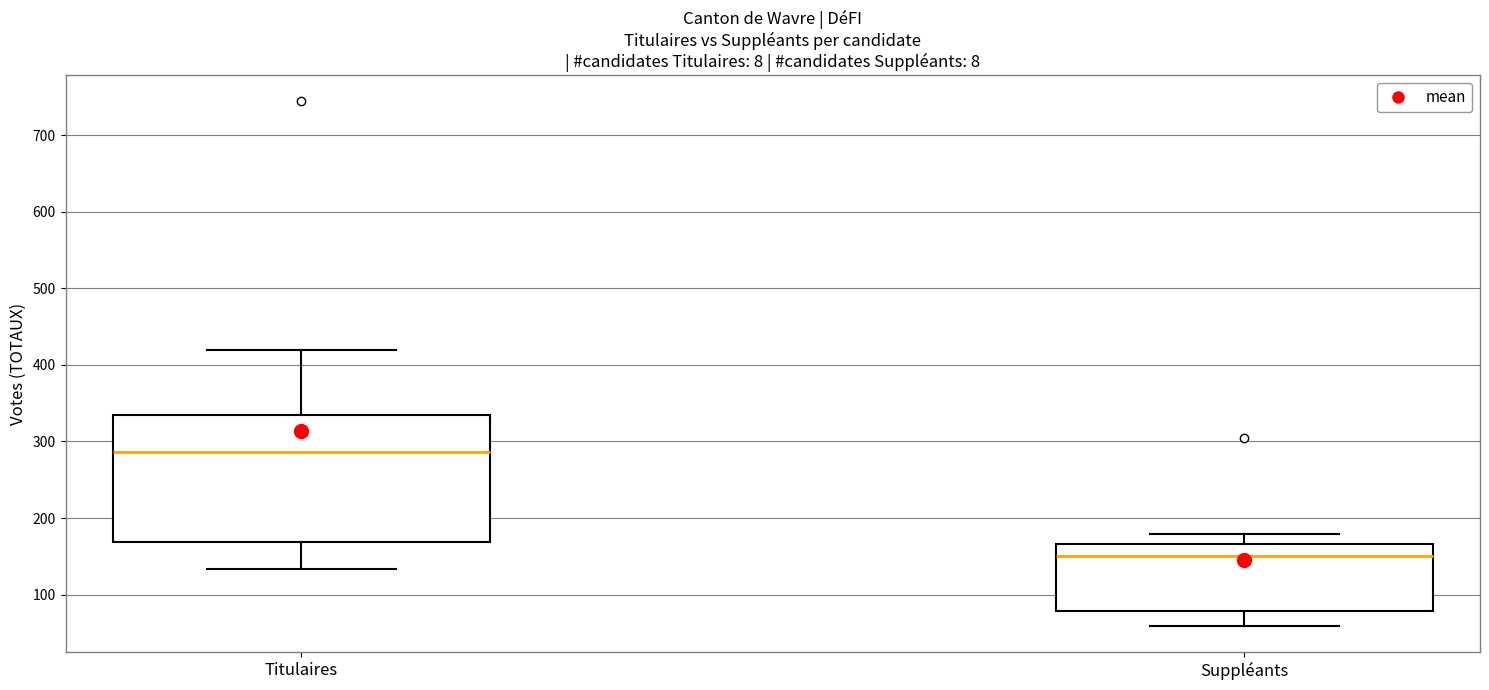

Where is the upper edge of the box for Suppléants on the y-axis? The values are not printed on the chart, so give them approximately, as read against the axis.

170